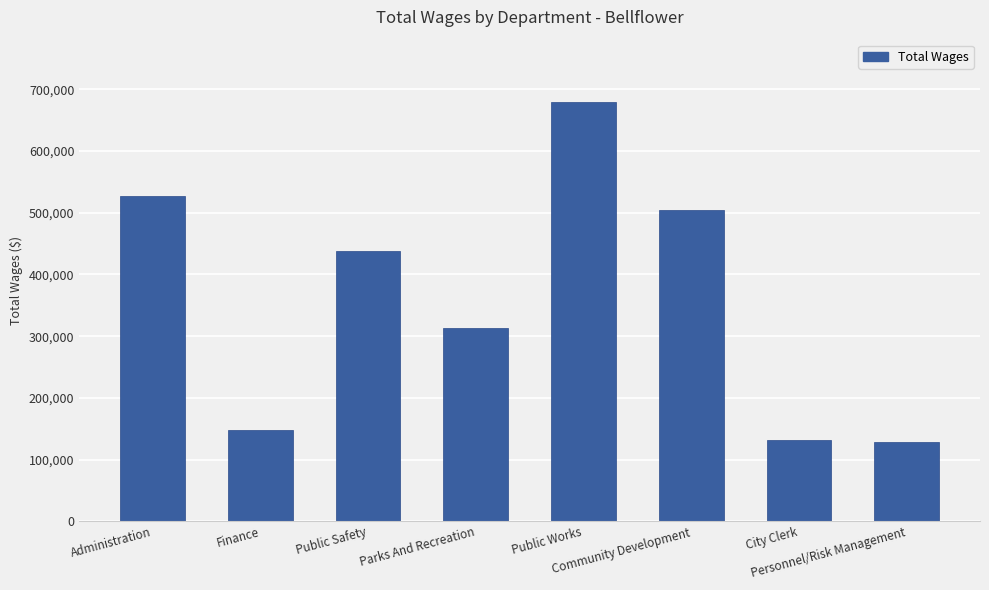

What is the value of the 4th bar from the left?

313352